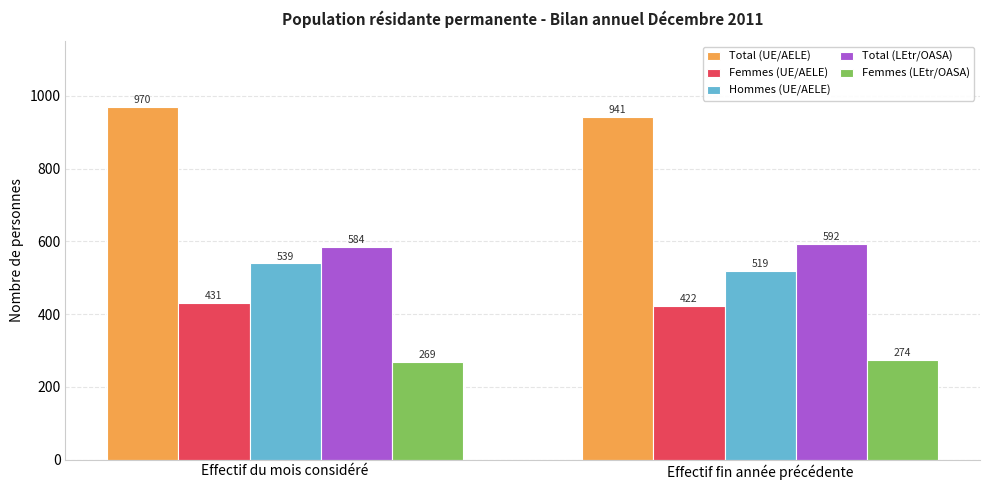

Does the chart contain stacked bars?

No